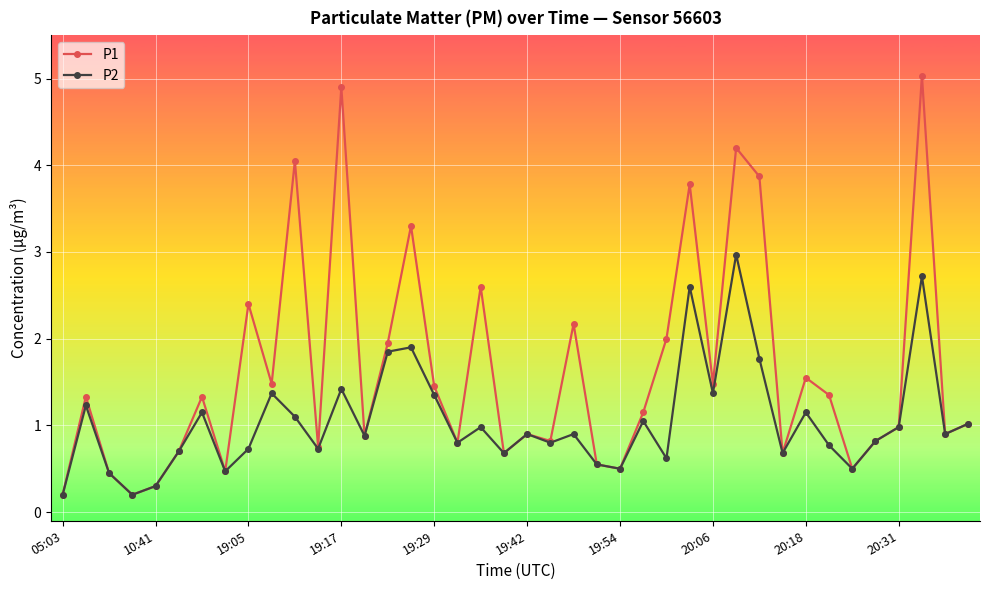

True or false: P2 has more than 2 points higher than both neighbors.

True